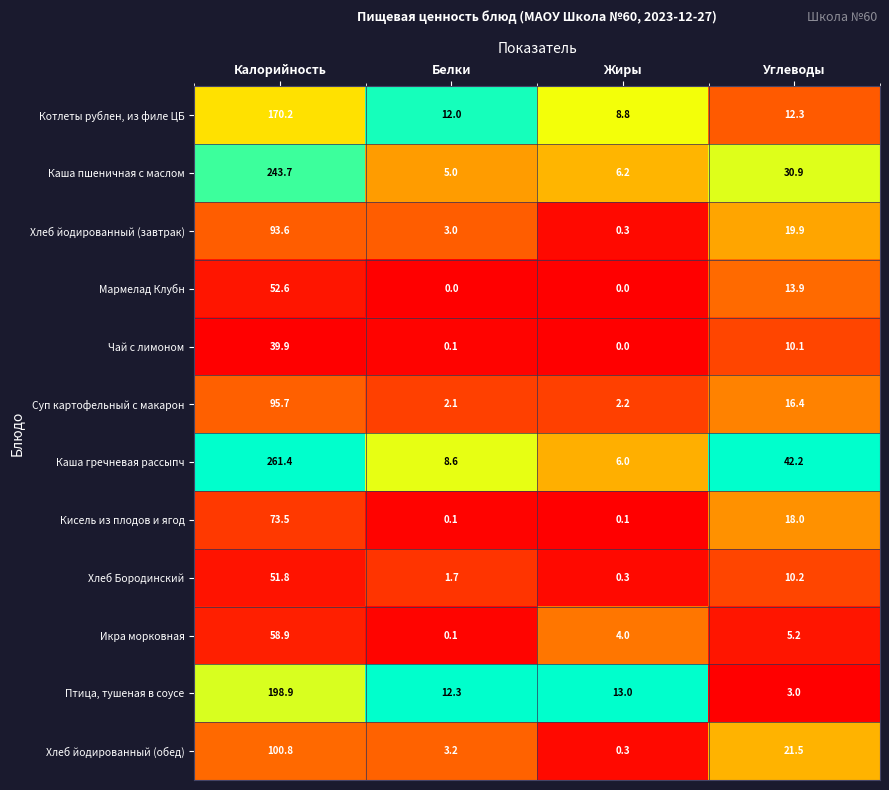

What is the highest value of the Хлеб Бородинский series?

51.8